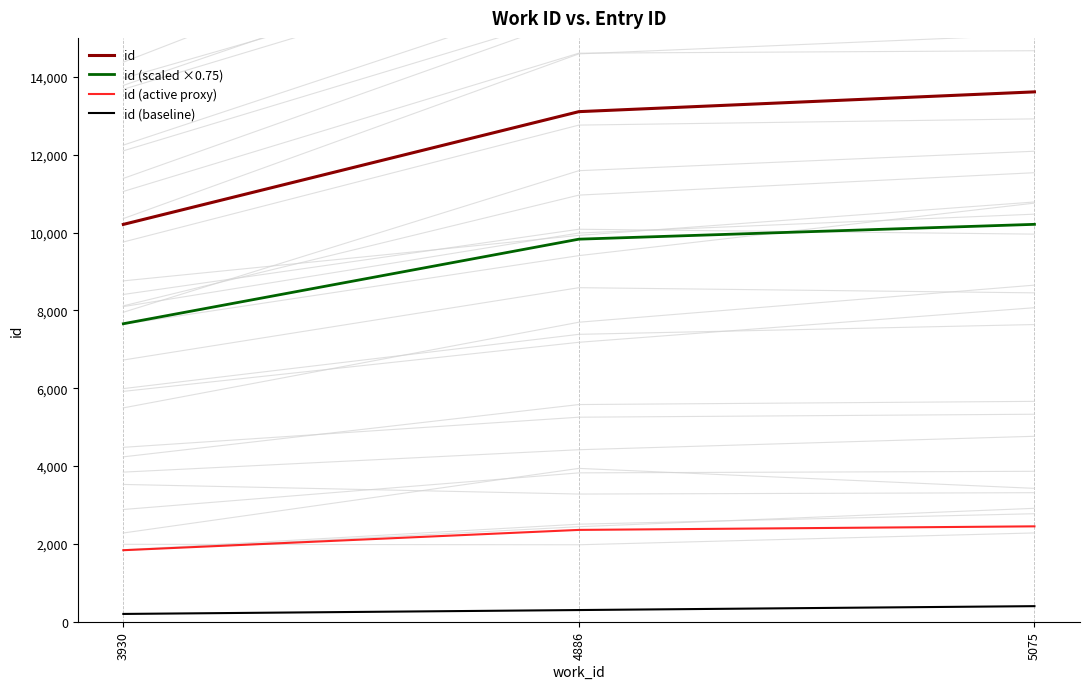

Which series changed the most between 3930 and 5075?

id